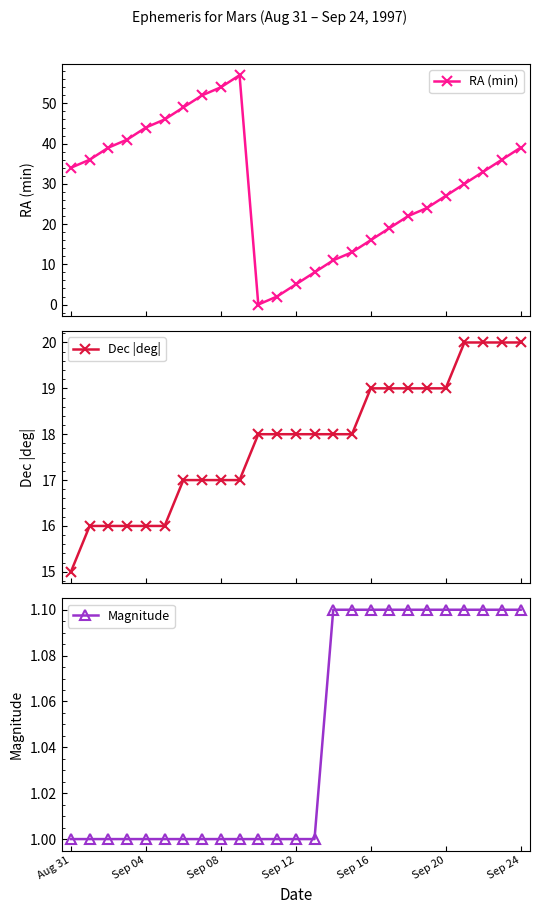

True or false: Dec |deg| and Magnitude cross at least once.

False